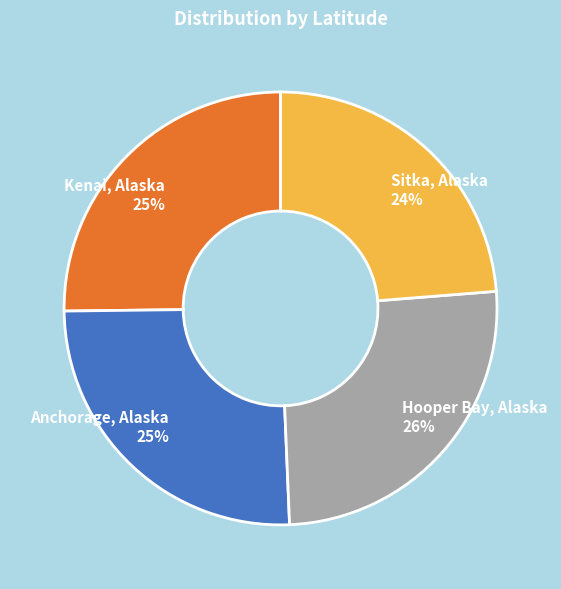

True or false: Anchorage, Alaska accounts for 37% of the total.

False